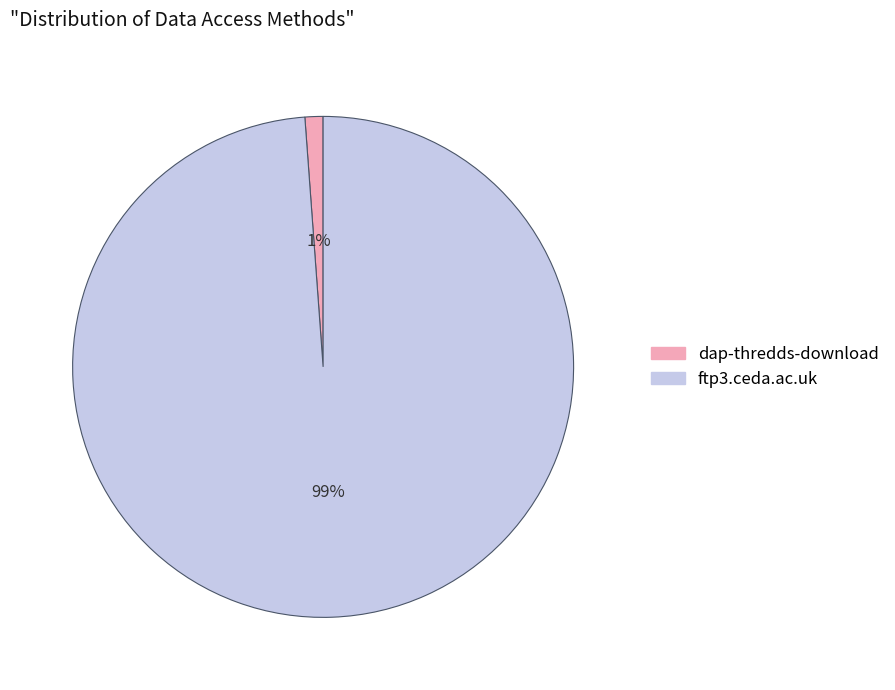

Which slice is the largest?

ftp3.ceda.ac.uk